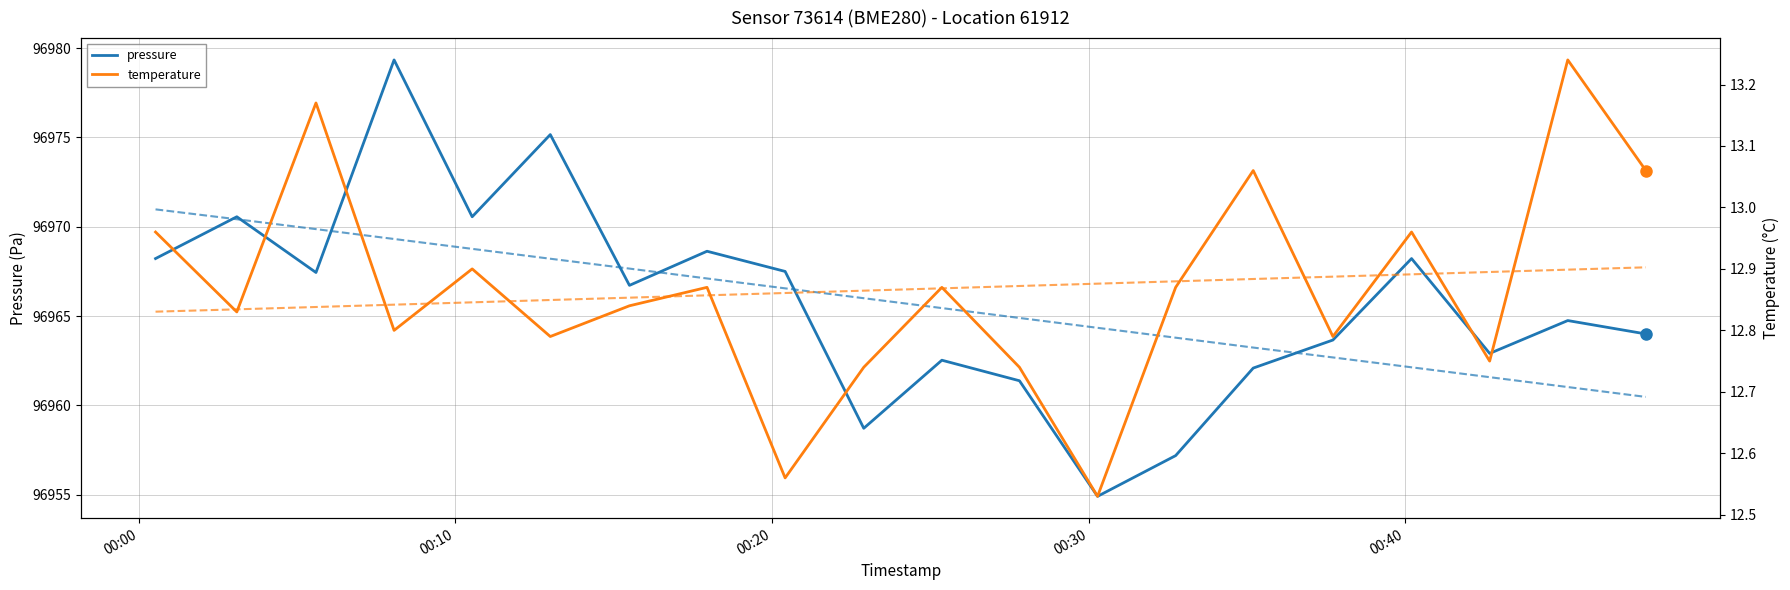

True or false: pressure has more than 0 points higher than both neighbors.

True